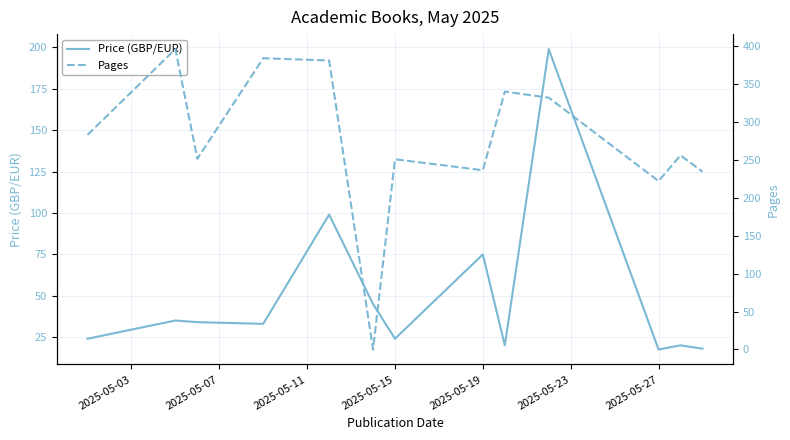

What is the maximum value for Price (GBP/EUR)?

199.0